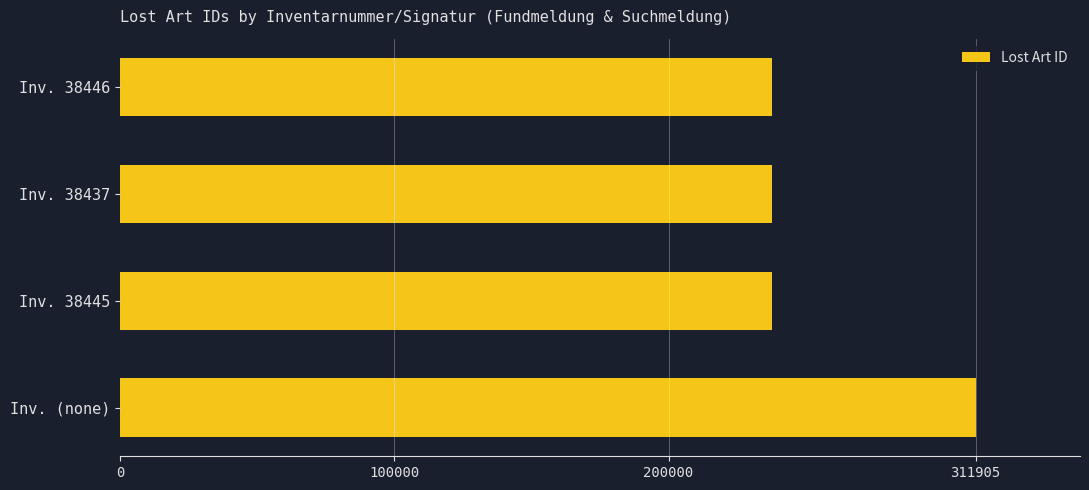

What is the difference between the second highest and second lowest values?

1